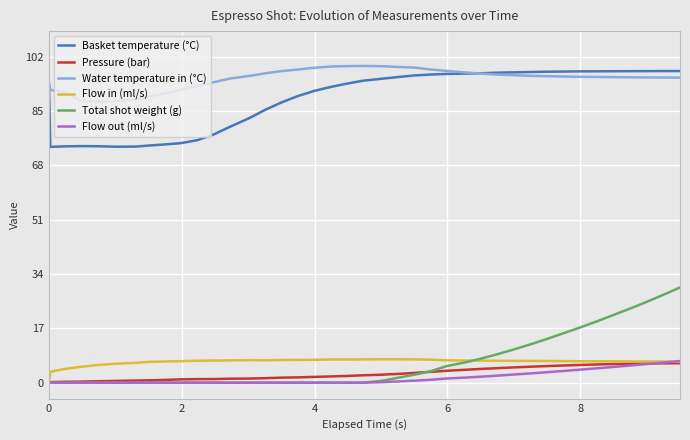

Which series has the widest spread of values?

Total shot weight (g)